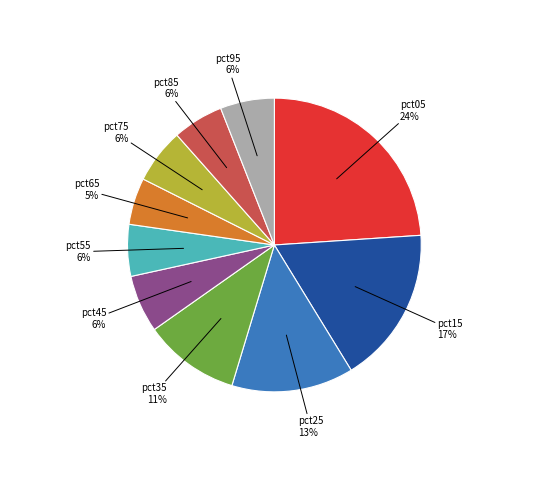

To the nearest percent, what is the average slice percentage?

10%